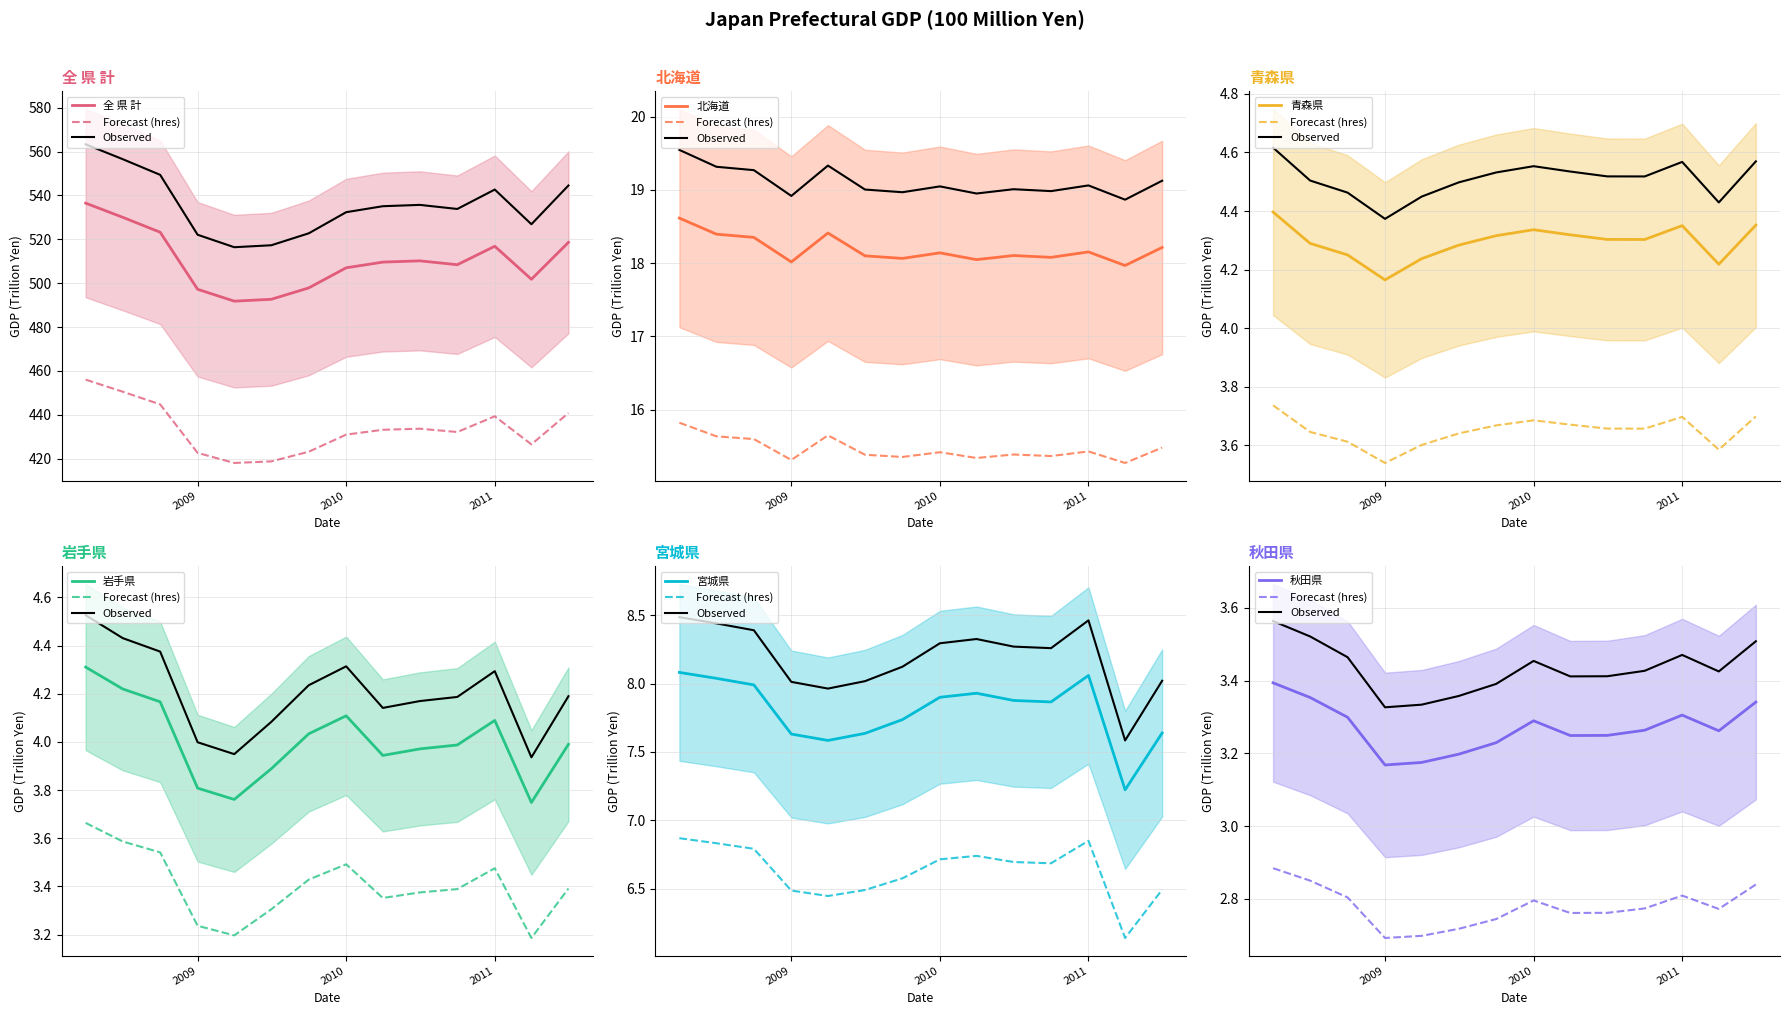

In 全 県 計, how many points are higher than both neighbors (excluding endpoints)?

2